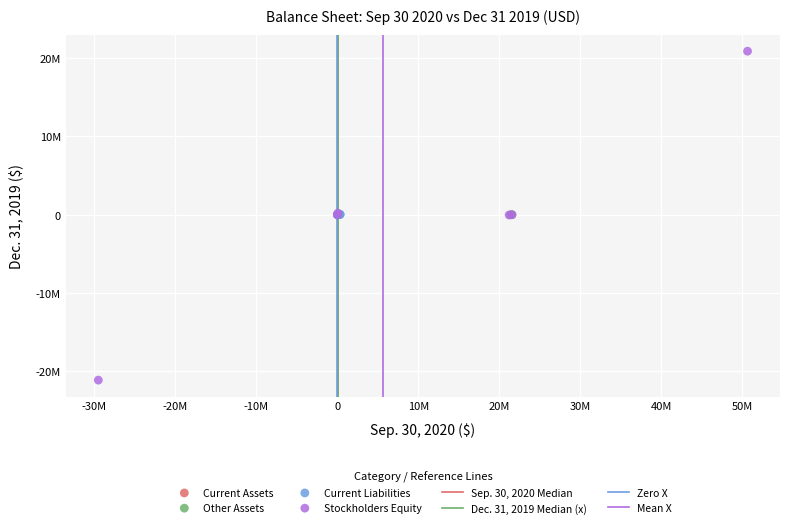

Which series reaches the minimum Y coordinate?

Stockholders Equity